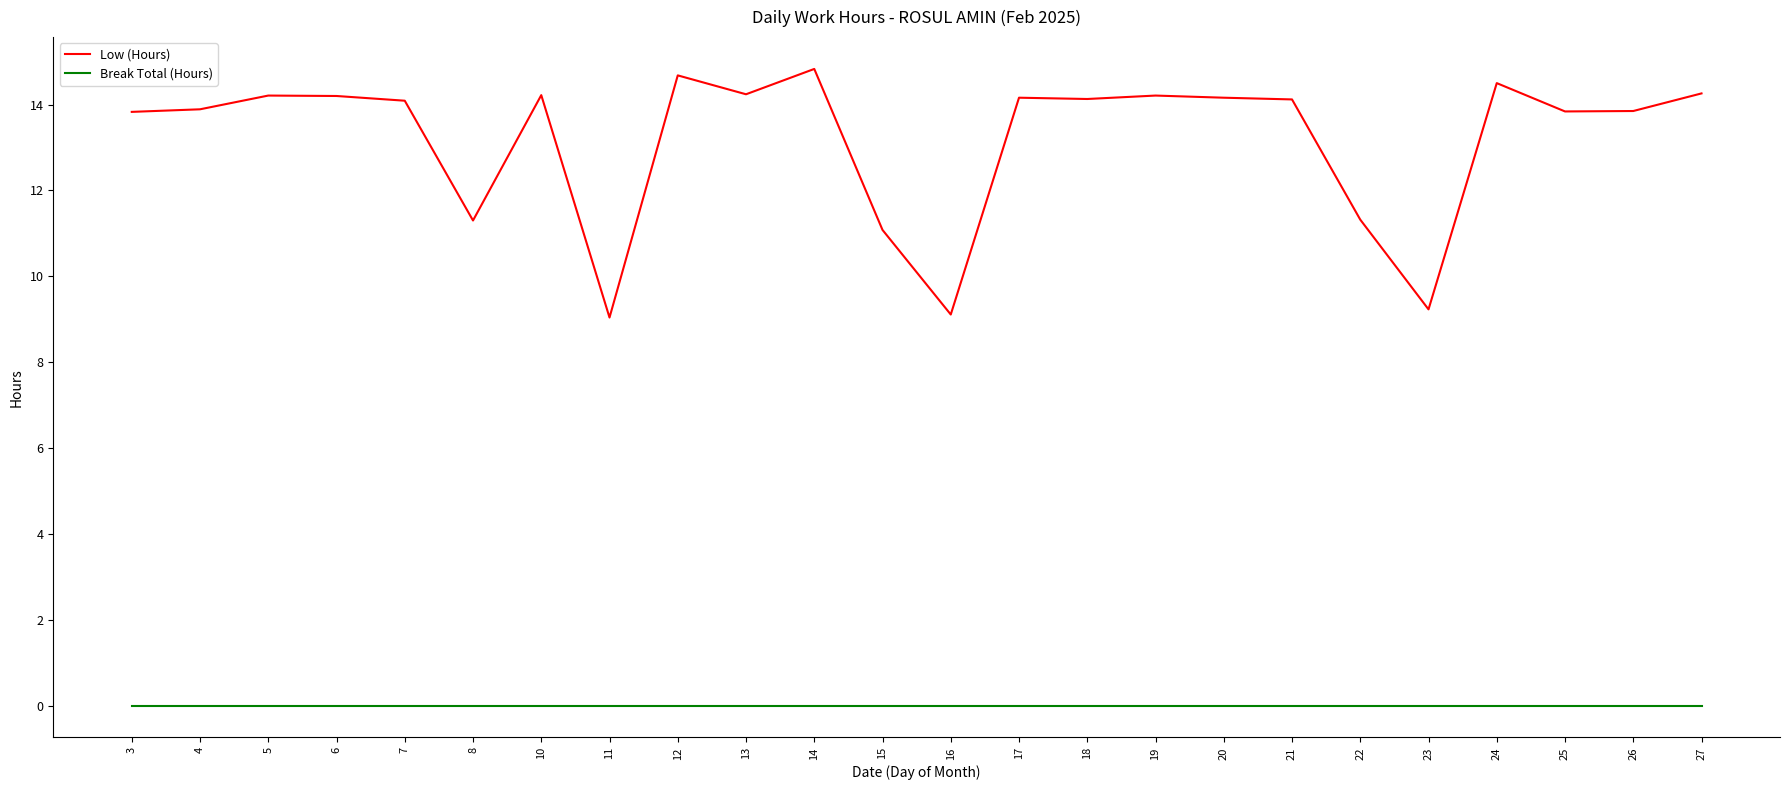

True or false: Low (Hours) has a value of 14.1 at 18.

True